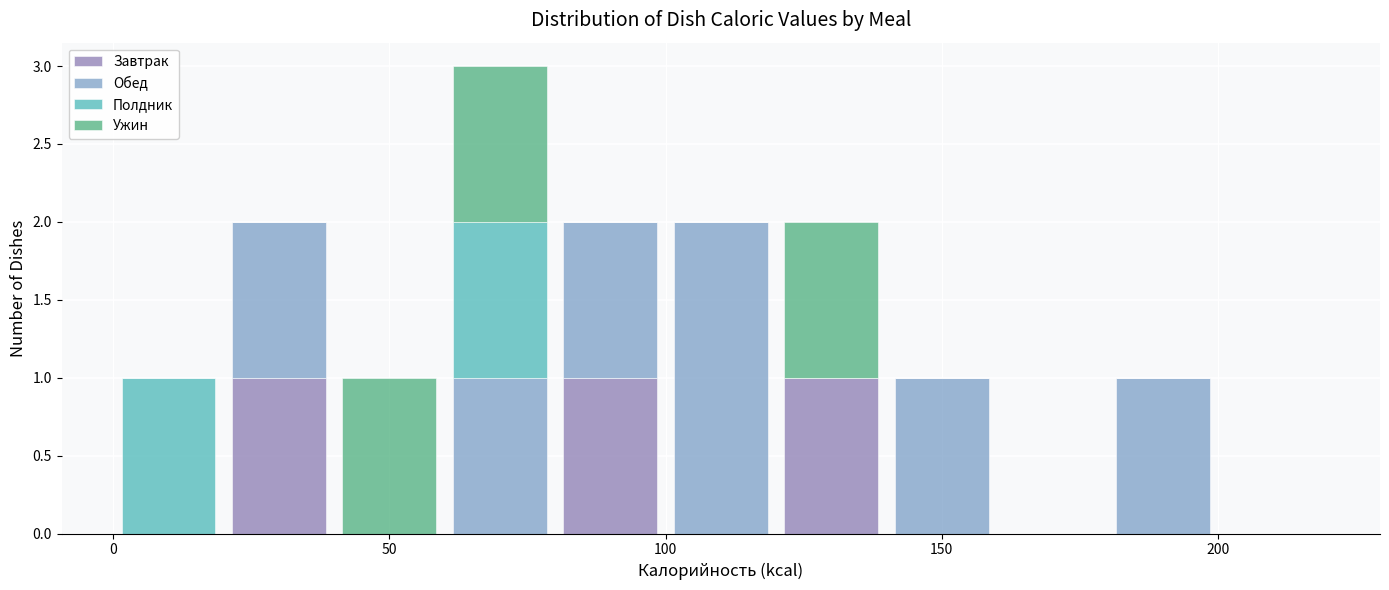

What is the total height of the stacked bar covering 180 to 200 on the x-axis? The values are not printed on the chart, so give them approximately, as read against the axis.

1